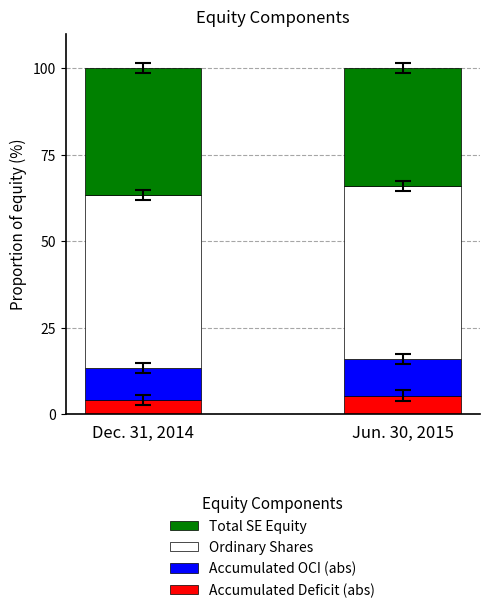

True or false: Accumulated Deficit (abs) has a value of 5.5 at Jun. 30, 2015.

True